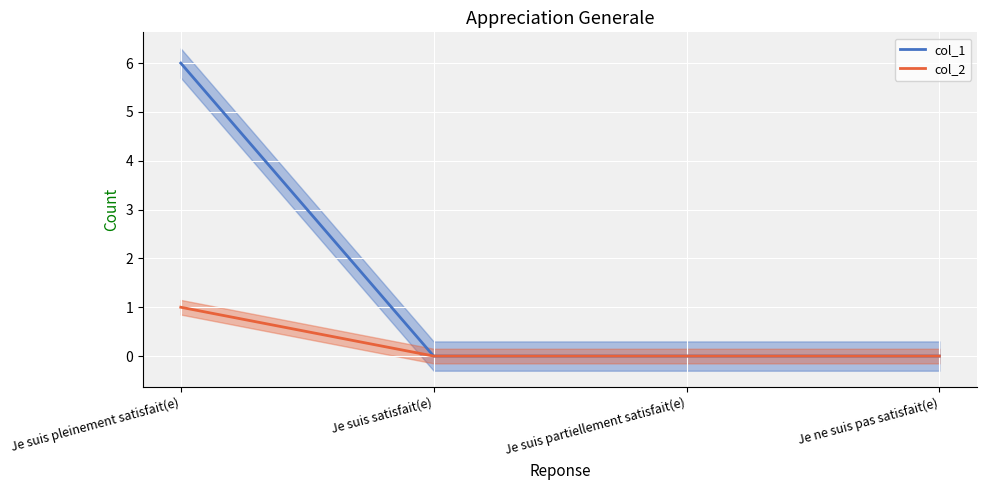

True or false: col_1 has a value of 4 at Je suis partiellement satisfait(e).

False